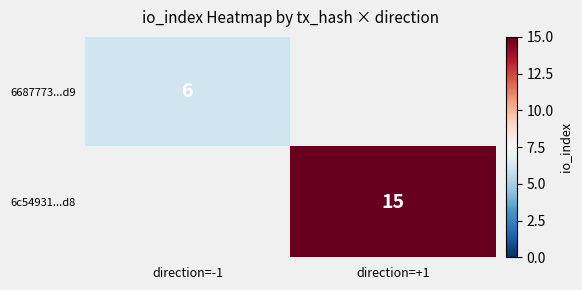

The value of 6c54931...d8 at direction=+1 is 15. True or false?

True